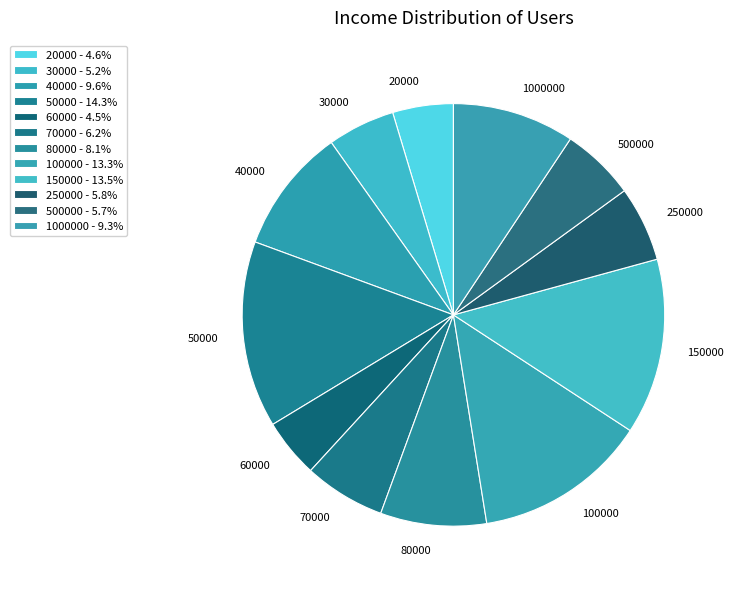

Do 40000 and 500000 together represent more than half of the pie?

No